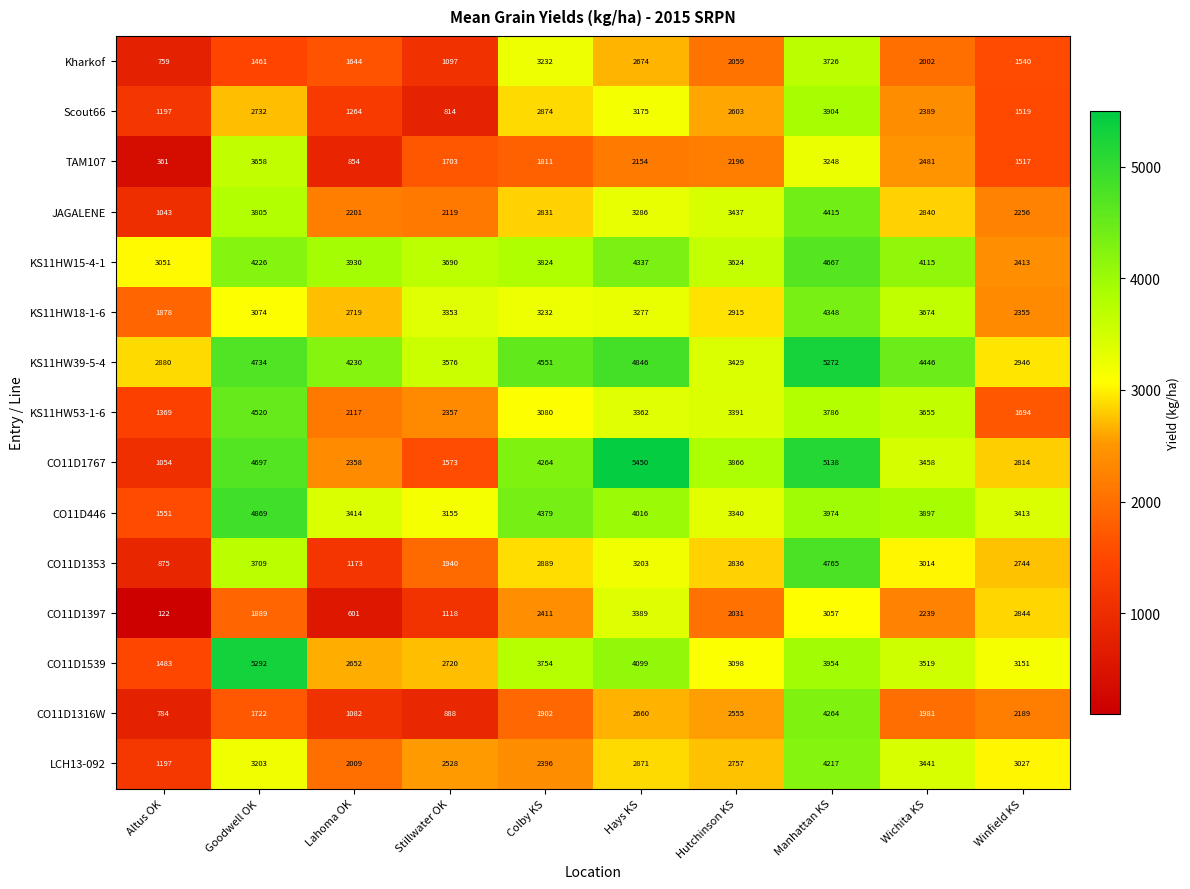

Is it true that CO11D1353 equals 1136 at Hays KS?

False